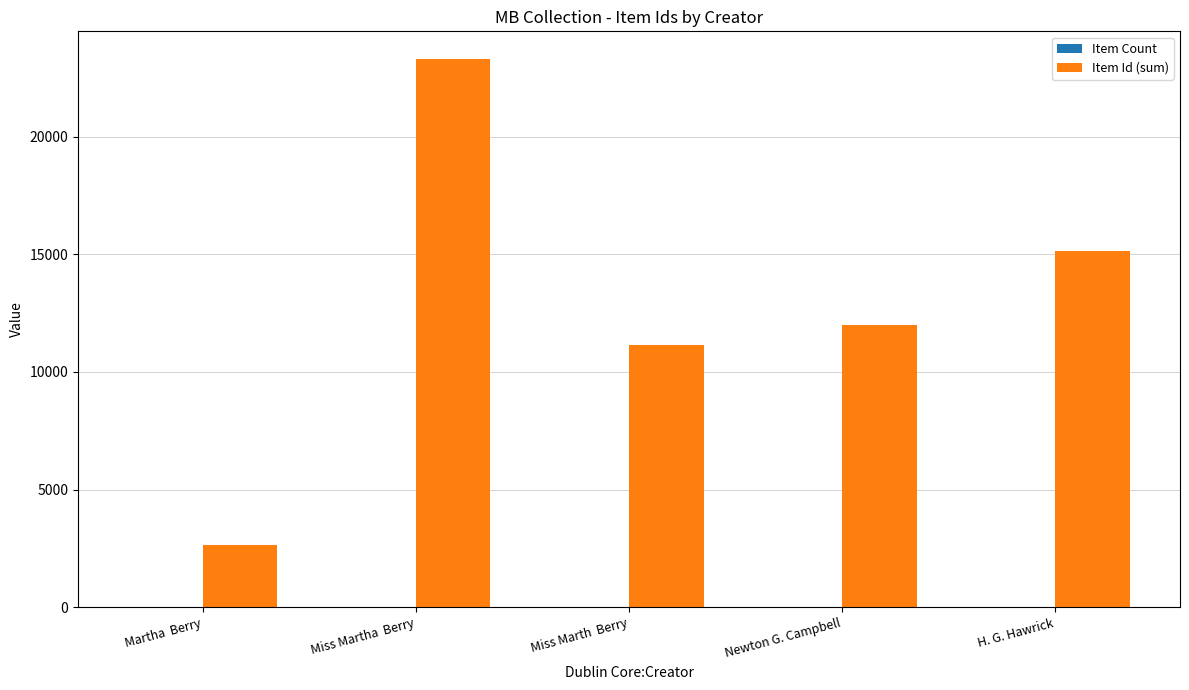

What is the greatest value displayed?

23304